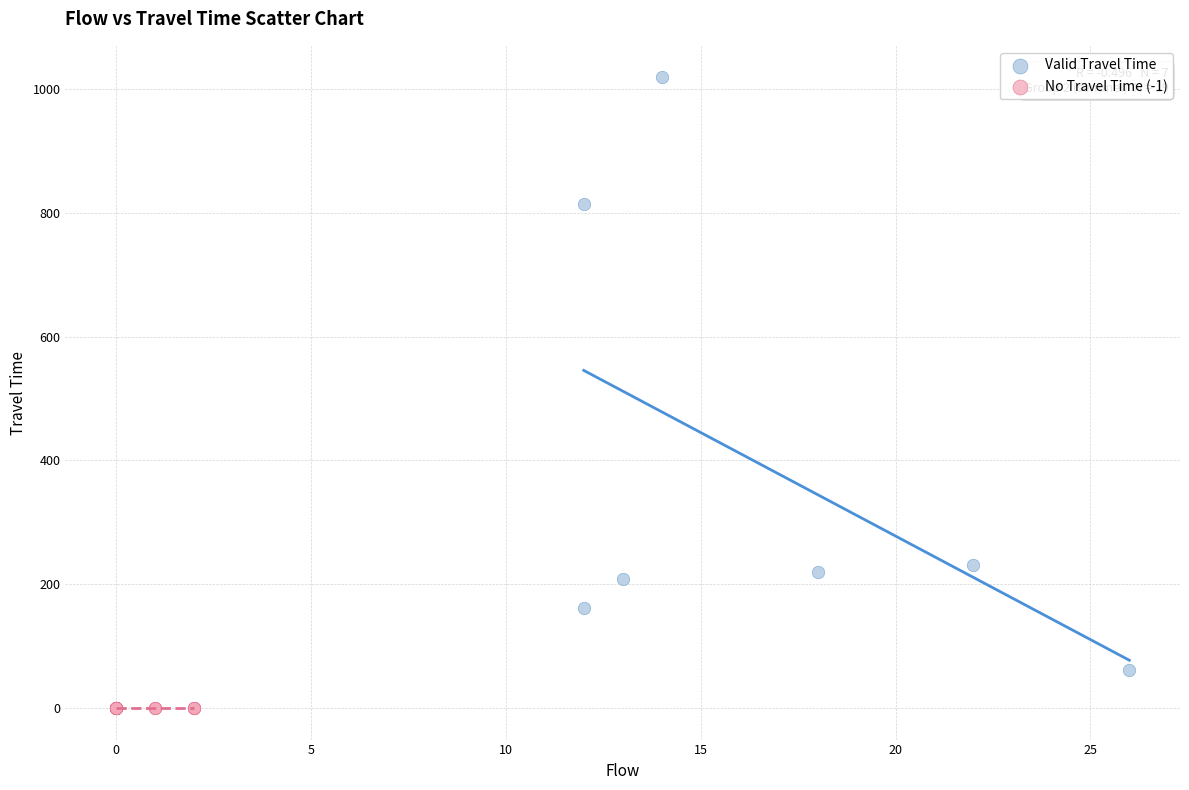

Which series reaches the minimum Y coordinate?

No Travel Time (-1)